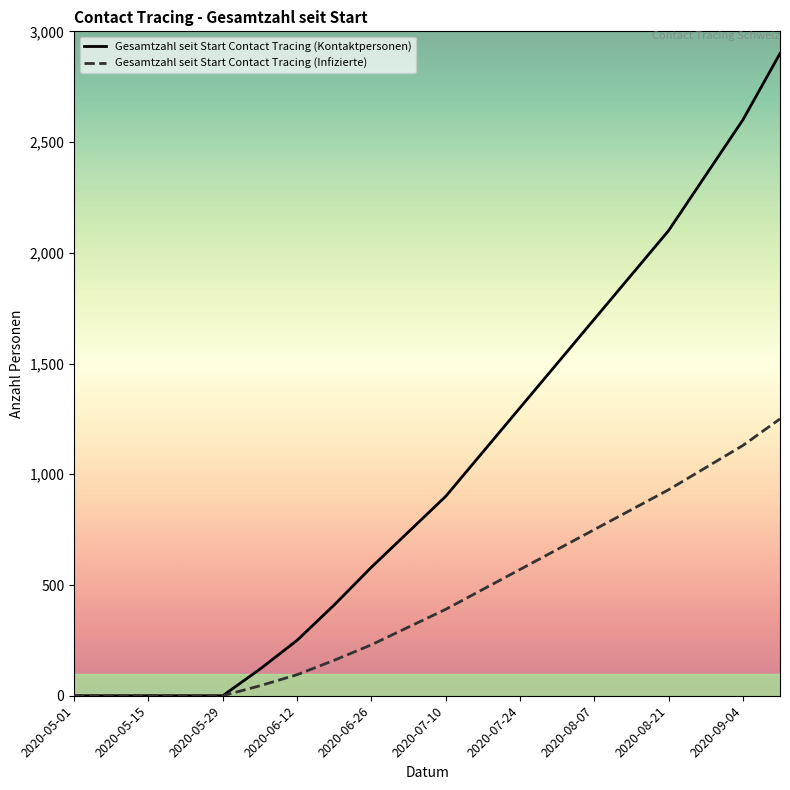

Which series has the widest spread of values?

Gesamtzahl seit Start Contact Tracing (Kontaktpersonen)